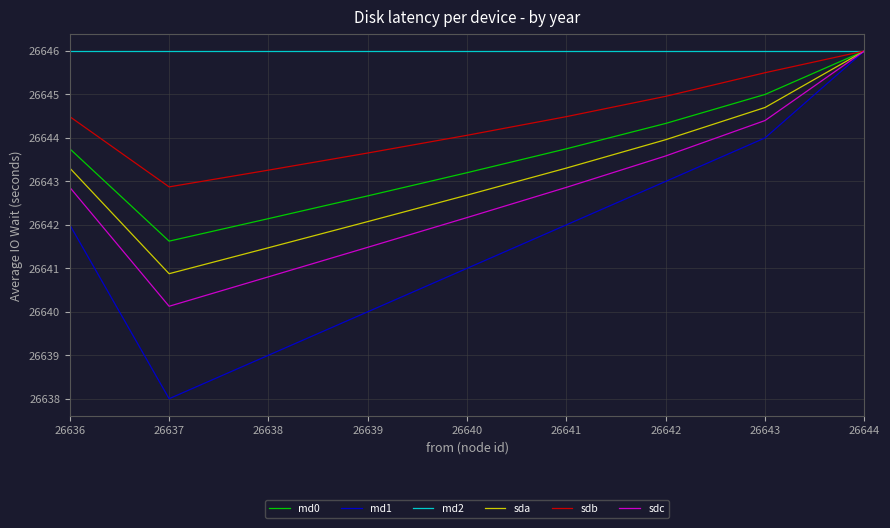

Reading right to left, list all the values displayed in this chart.

md0: 26644=26646.0	26643=26645.0	26642=26644.3	26641=26643.8	26640=26643.2	26639=26642.7	26638=26642.1	26637=26641.6	26636=26643.8
md1: 26644=26646.0	26643=26644.0	26642=26643.0	26641=26642.0	26640=26641.0	26639=26640.0	26638=26639.0	26637=26638.0	26636=26642.0
md2: 26644=26646.0	26643=26646.0	26642=26646.0	26641=26646.0	26640=26646.0	26639=26646.0	26638=26646.0	26637=26646.0	26636=26646.0
sda: 26644=26646.0	26643=26644.7	26642=26644.0	26641=26643.3	26640=26642.7	26639=26642.1	26638=26641.5	26637=26640.9	26636=26643.3
sdb: 26644=26646.0	26643=26645.5	26642=26645.0	26641=26644.5	26640=26644.1	26639=26643.7	26638=26643.3	26637=26642.9	26636=26644.5
sdc: 26644=26646.0	26643=26644.4	26642=26643.6	26641=26642.9	26640=26642.2	26639=26641.5	26638=26640.8	26637=26640.1	26636=26642.9